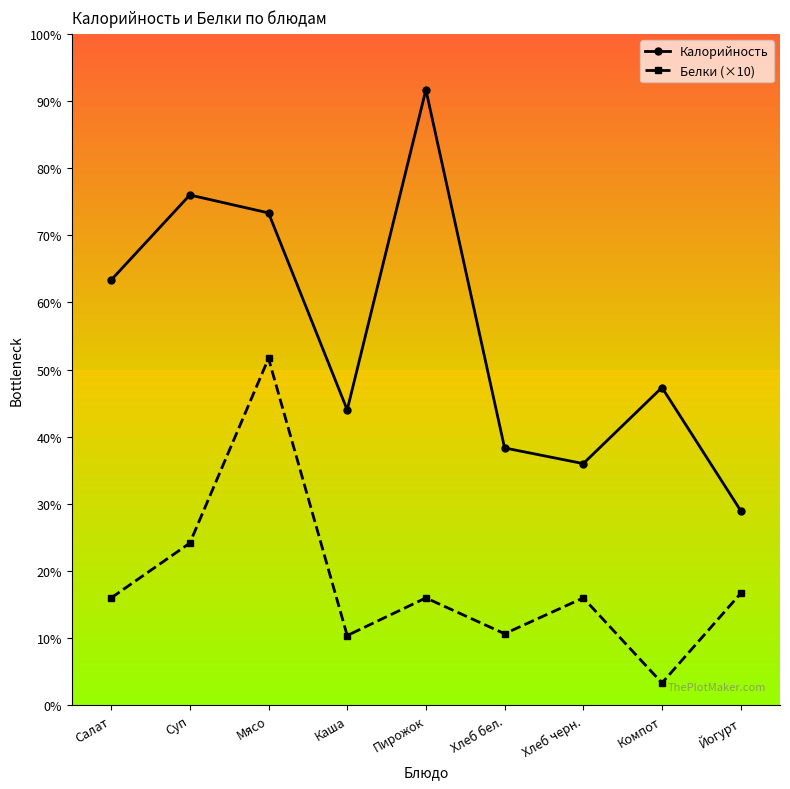

Where is the first local maximum for Калорийность?

Суп